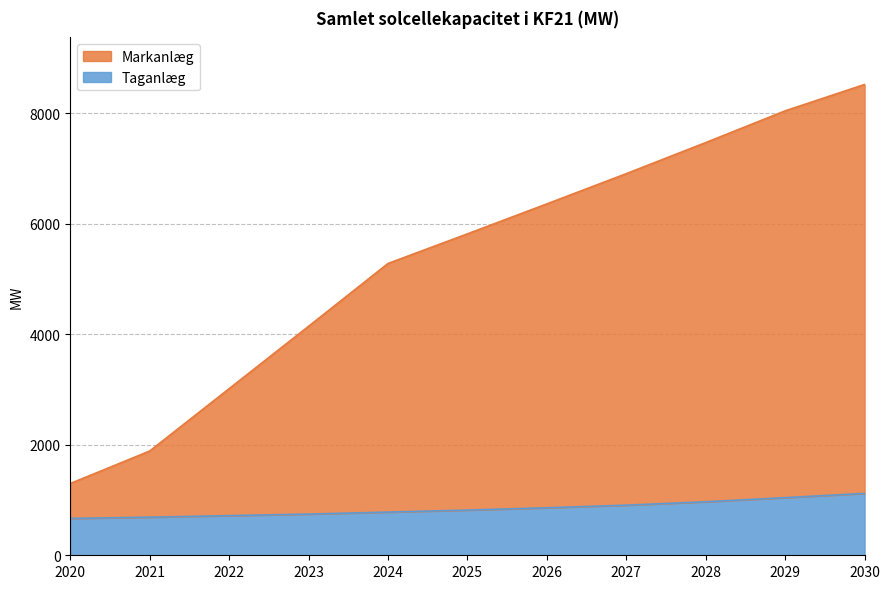

Rank the series by their average value, from lowest to highest.

Taganlæg, Markanlæg